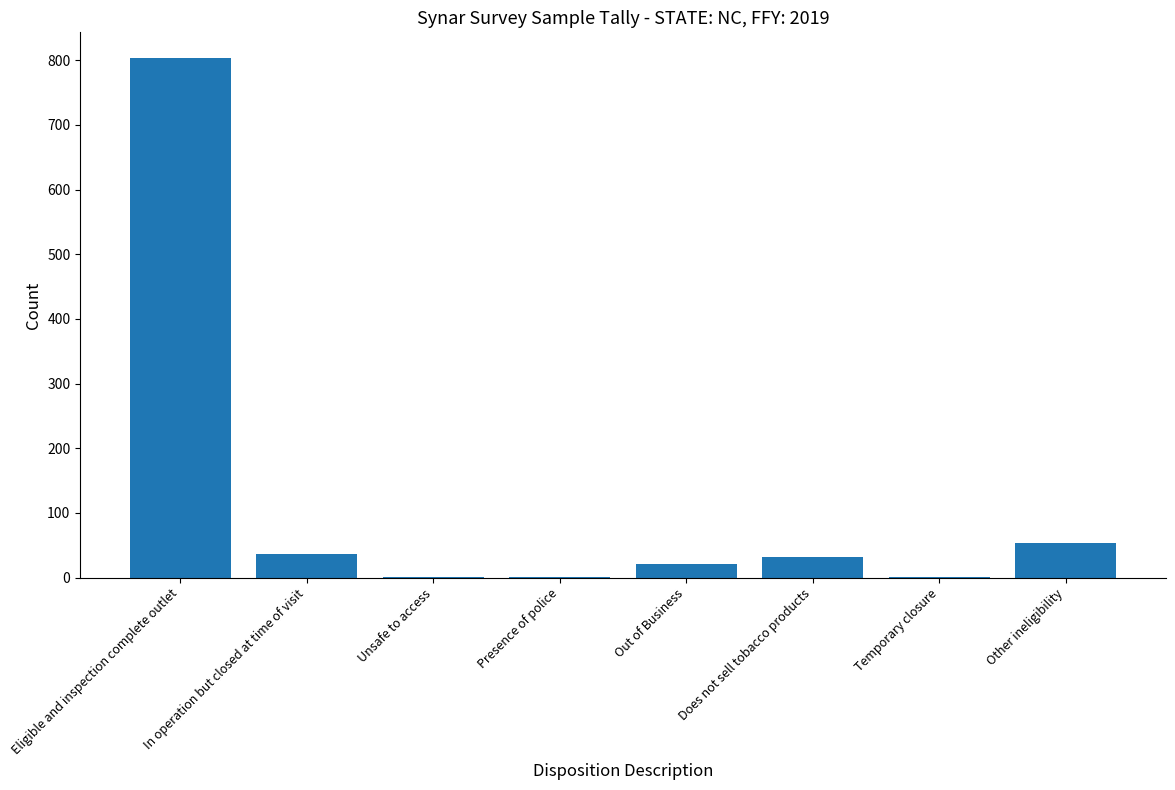

Where is the data nearest to the value 402?

Other ineligibility